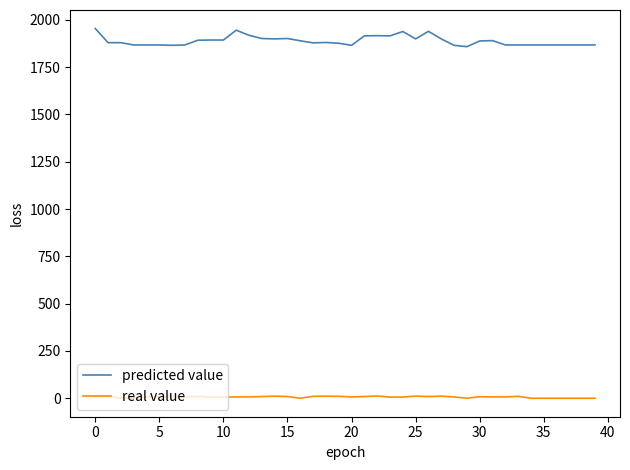

True or false: real value and predicted value cross at least once.

False